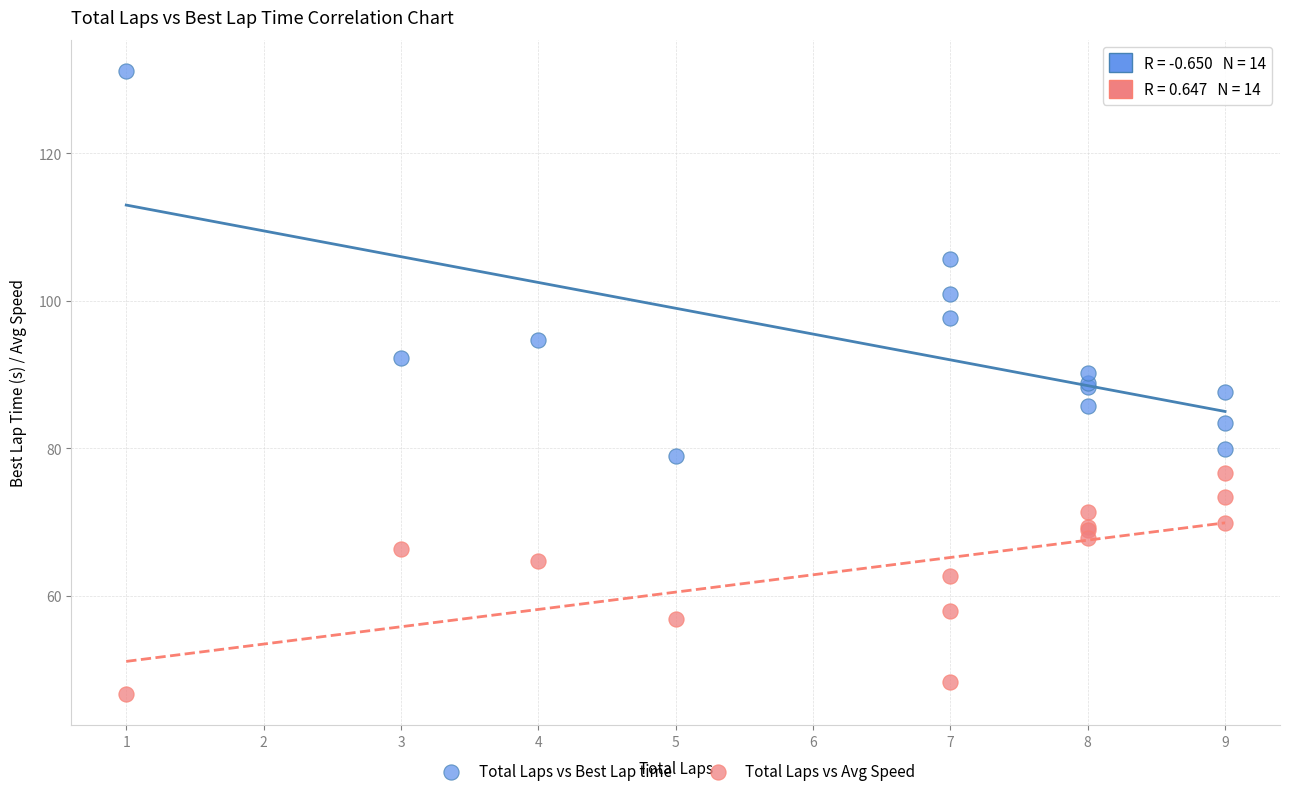

Which series has the largest Y range (max minus min)?

Total Laps vs Best Lap time